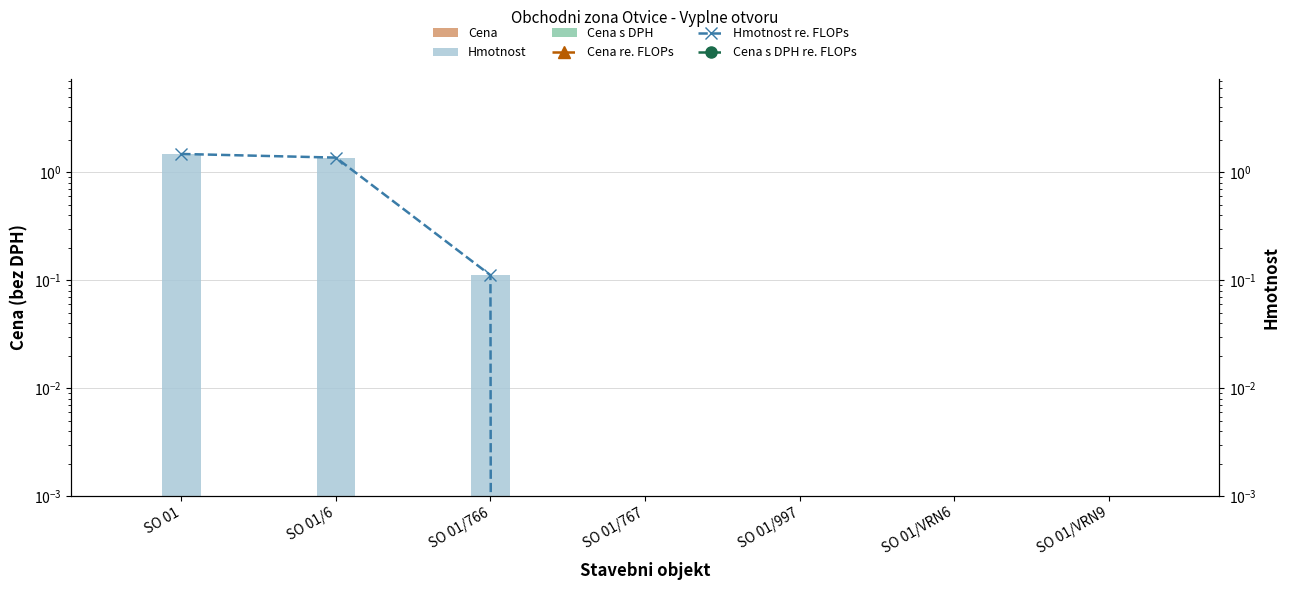

What is the difference between the second highest and second lowest values in the Hmotnost series?

1.4